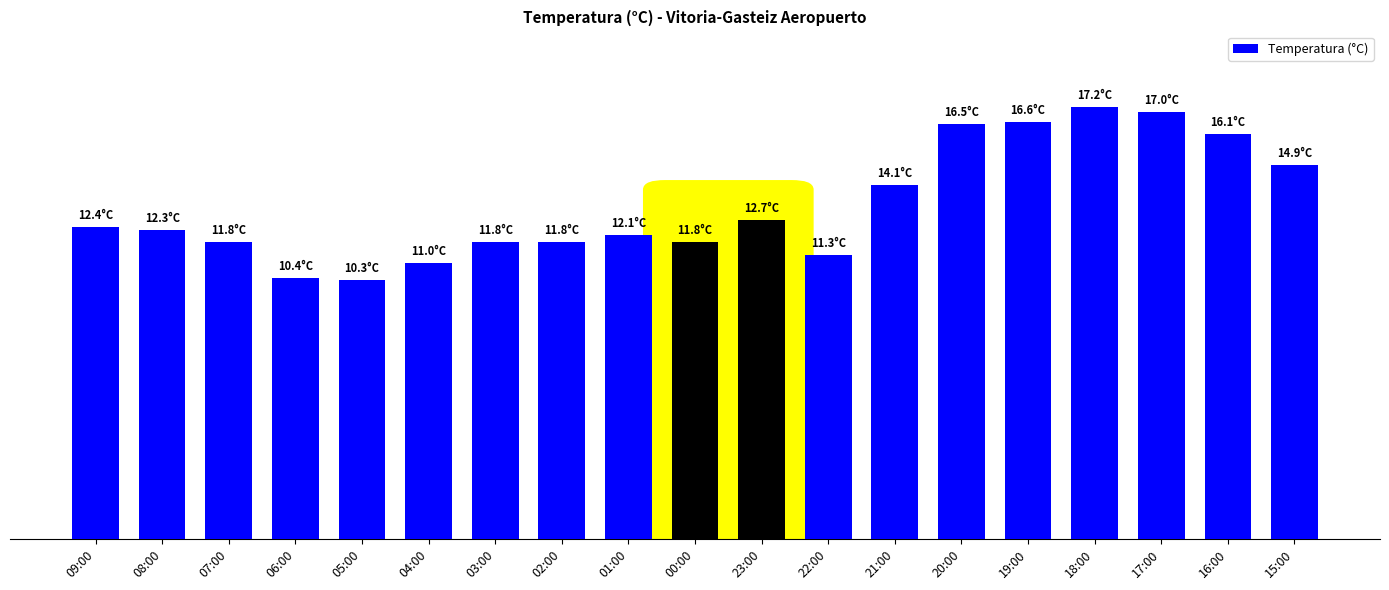

List the labels in order of value, largest first.

18:00, 17:00, 19:00, 20:00, 16:00, 15:00, 21:00, 23:00, 09:00, 08:00, 01:00, 07:00, 03:00, 02:00, 00:00, 22:00, 04:00, 06:00, 05:00